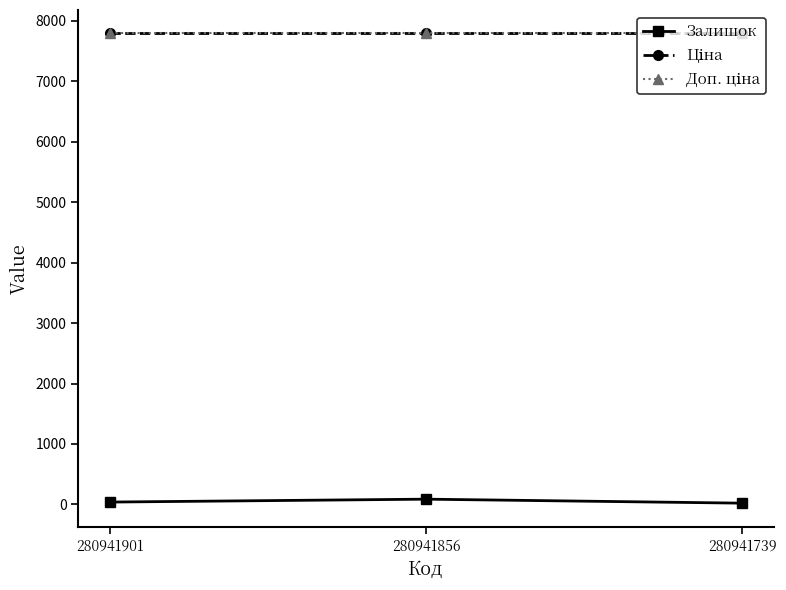

Does the chart have visible grid lines?

No